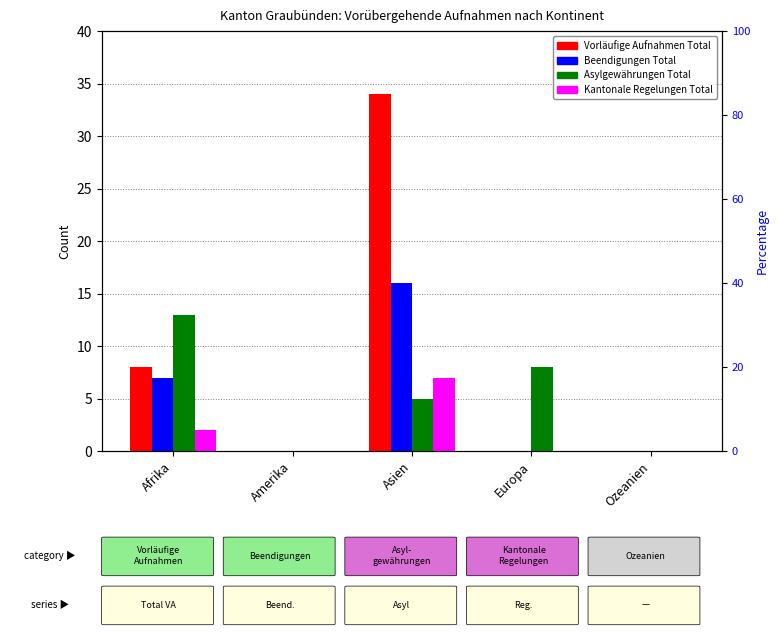

Reading left to right, list all the values displayed in this chart.

col_1 (Vorläufige Aufnahmen Total): 8	0	34	0	0
col_4 (Beendigungen Total): 7	0	16	0	0
col_7 (Asylgewährungen Total): 13	0	5	8	0
col_10 (Kantonale Regelungen Total): 2	0	7	0	0